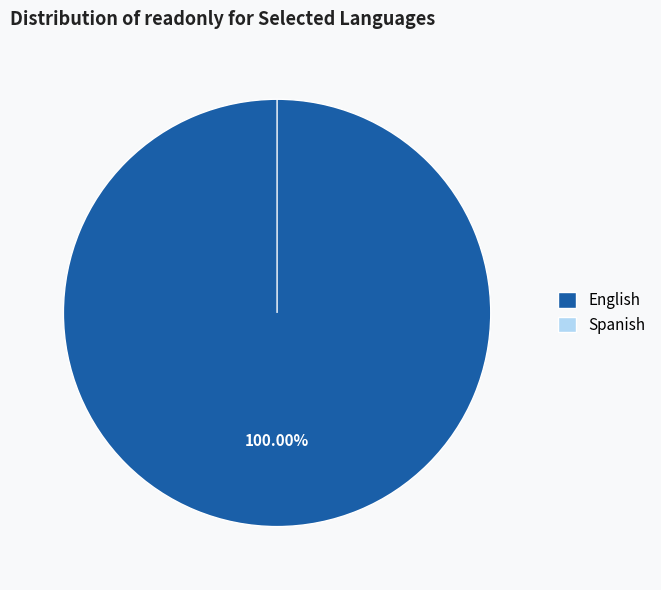

What is the change in value from English to Spanish?

-4